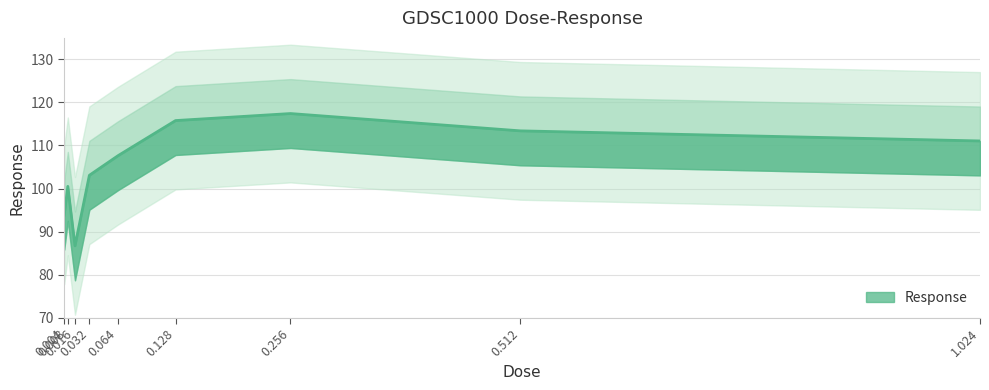

Rank the categories by value from highest to lowest.

0.256, 0.128, 0.512, 1.024, 0.064, 0.032, 0.008, 0.004, 0.016